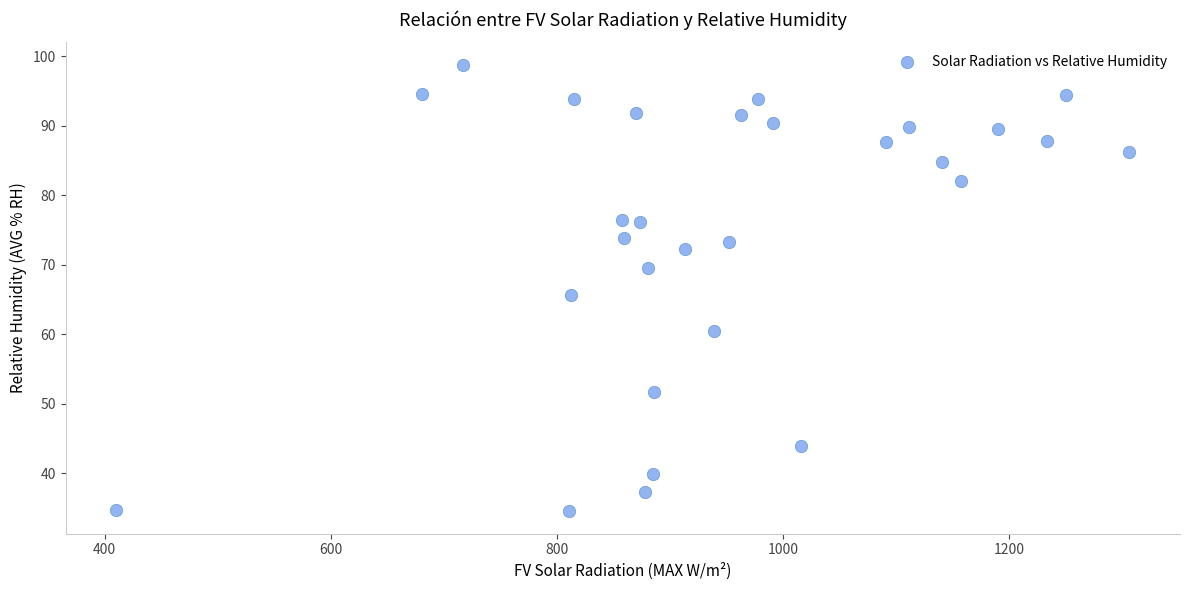

What is the range of X values (max minus min)?

895.6